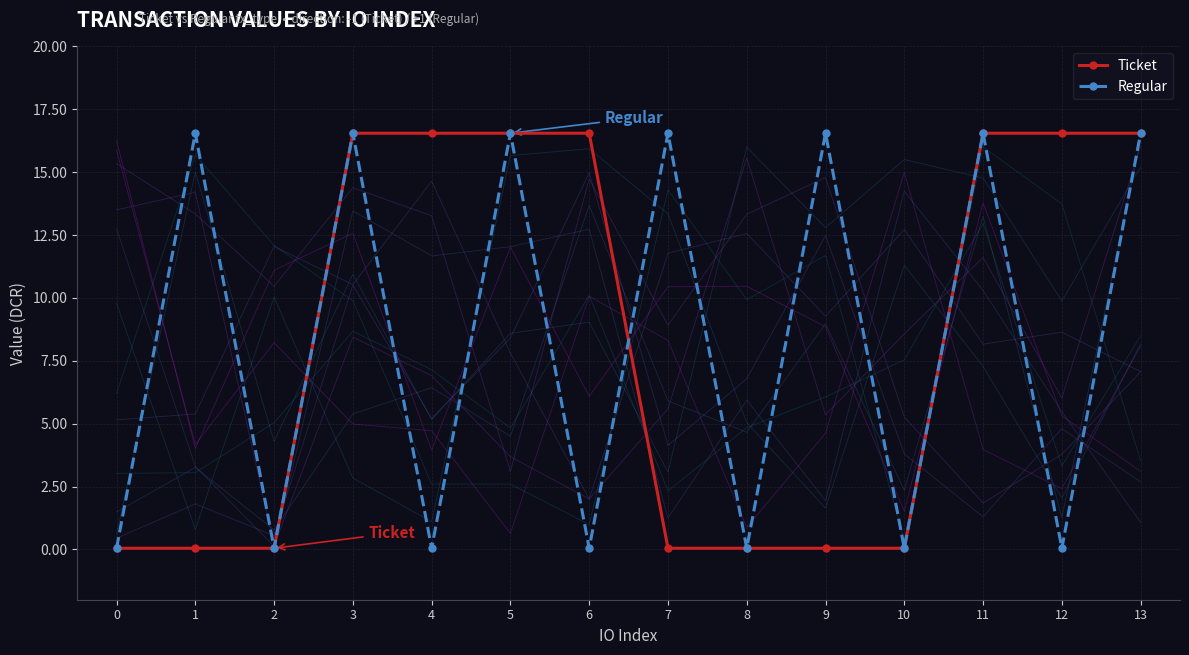

Between 12 and 2, which is larger?

12